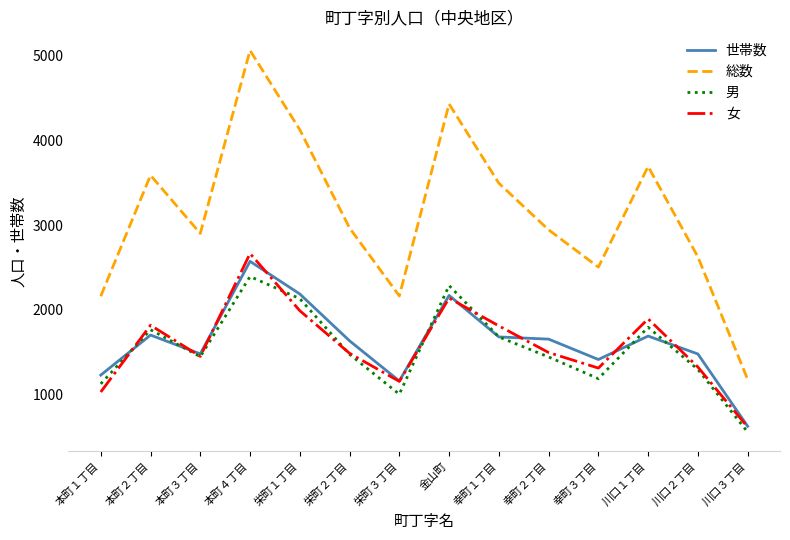

Is the value of 男 at 幸町３丁目 greater than the value of 総数 at 幸町１丁目?

No